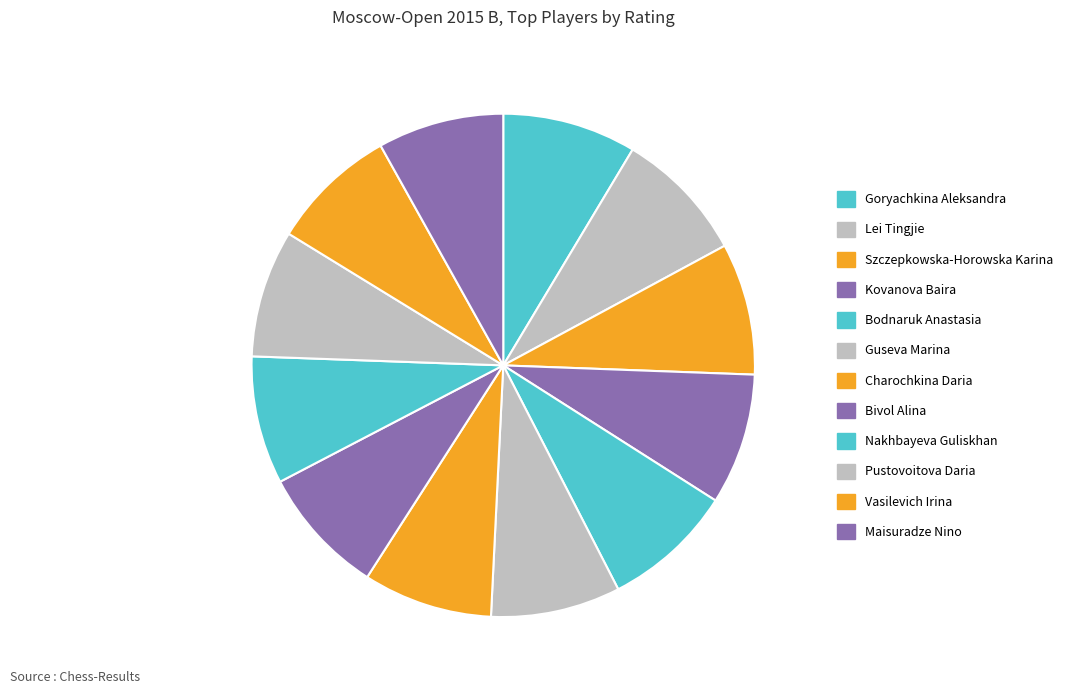

To the nearest percent, what percentage of the pie is Maisuradze Nino?

8%